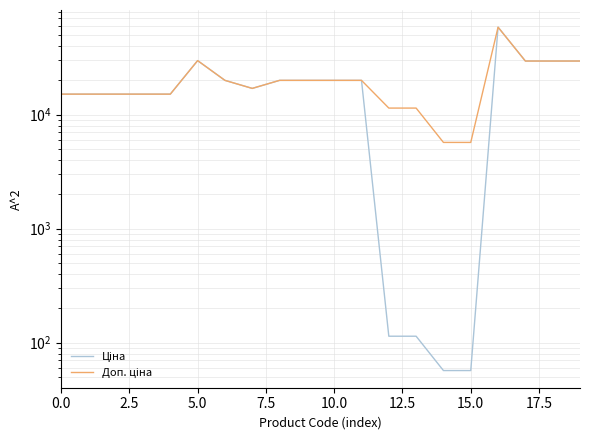

True or false: Доп. ціна has a value of 26863.2 at 5.0.

False